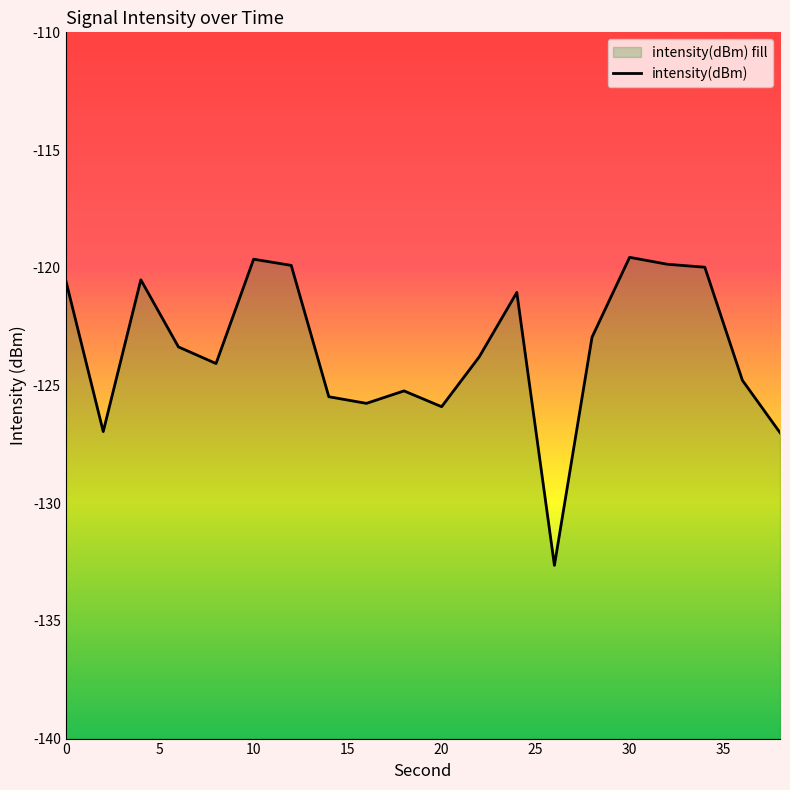

What is the sum of all values?

-2468.9